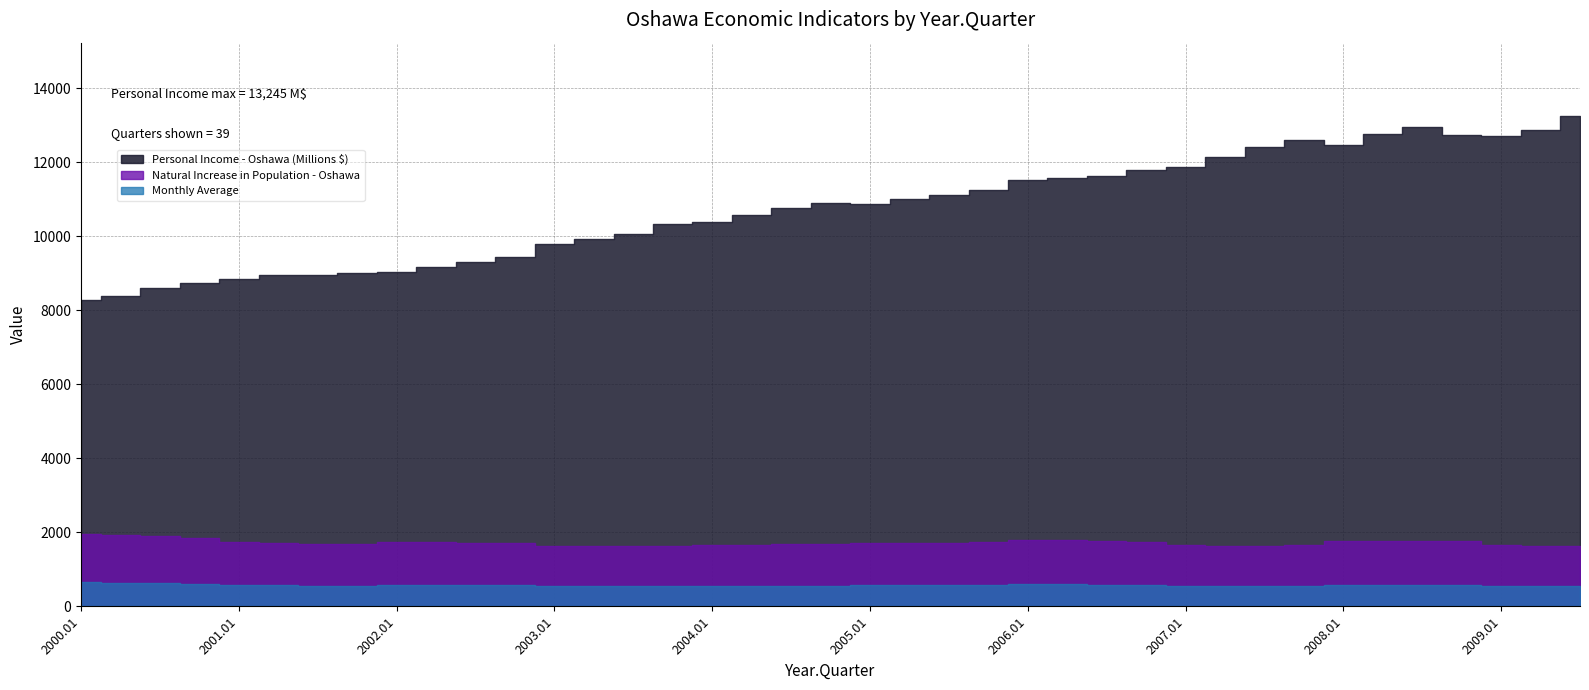

What is the minimum value for Personal Income - Oshawa (Millions $)?

8279.8